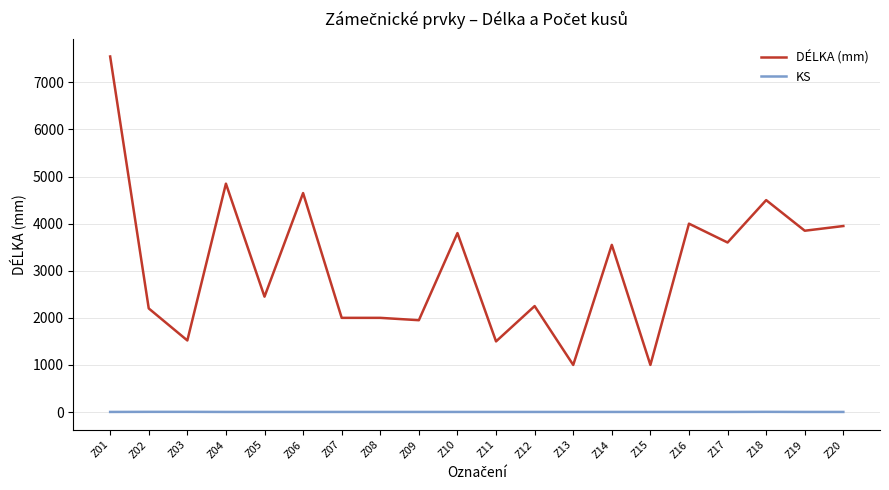

At Z08, list the series in order from smallest to largest.

KS, DÉLKA (mm)